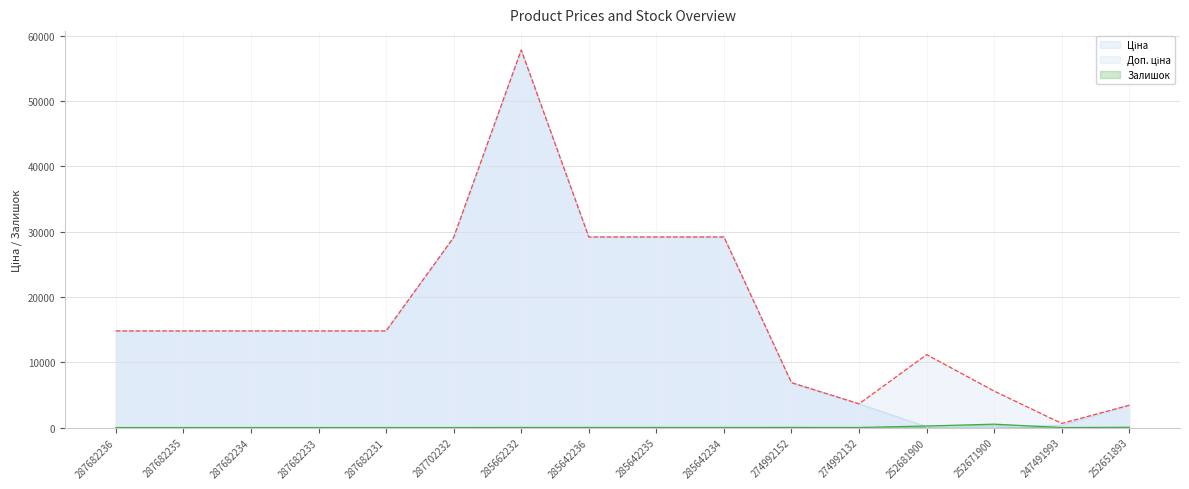

Where is Ціна nearest to the value 28941?

287702232